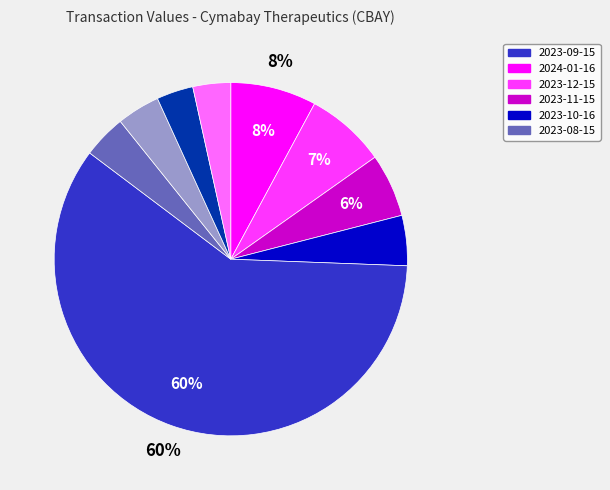

Does any single category account for the majority?

Yes